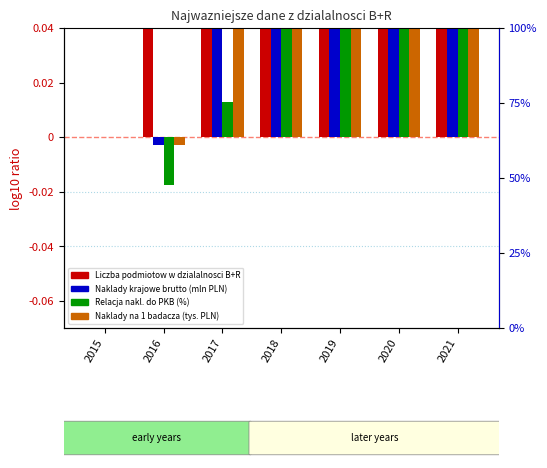

What is the sum of all Liczba podmiotow w dzialalnosci B+R values?

0.7